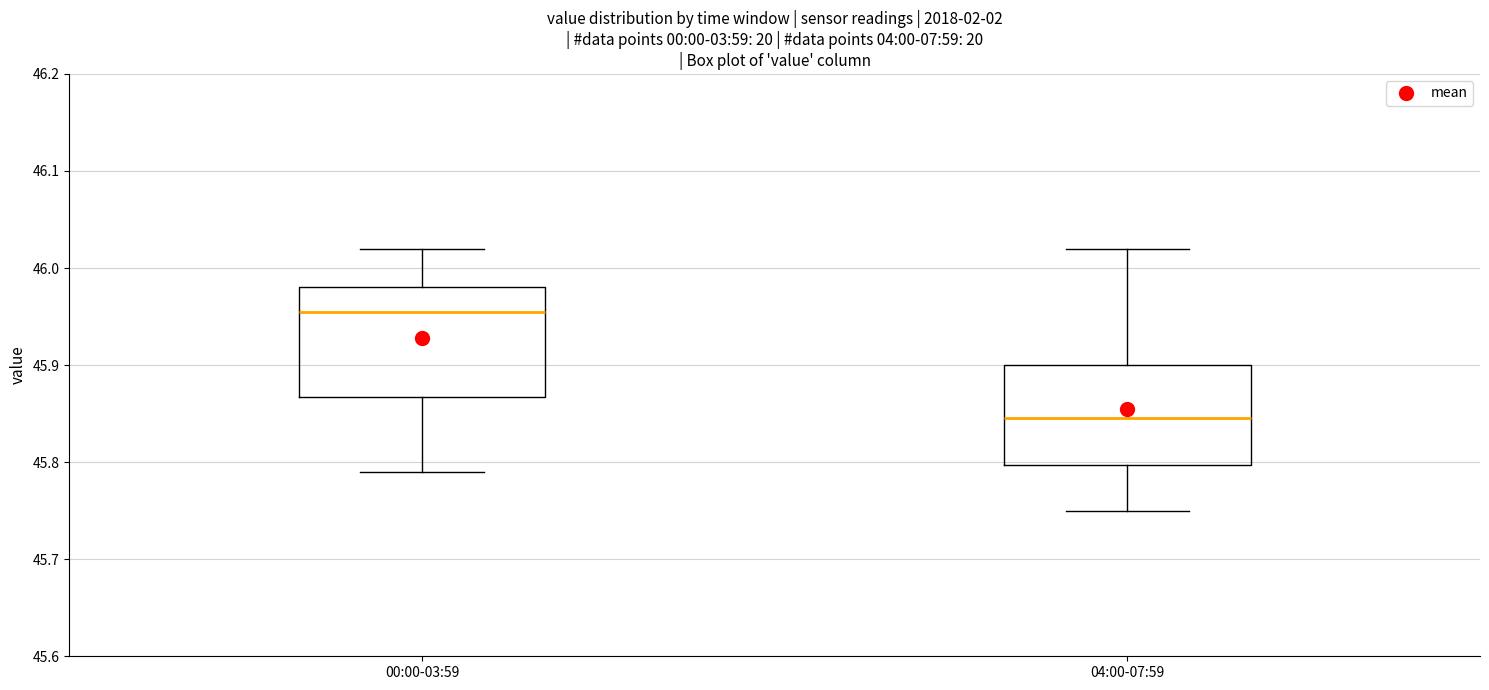

Which box's median line is the lowest?

04:00-07:59